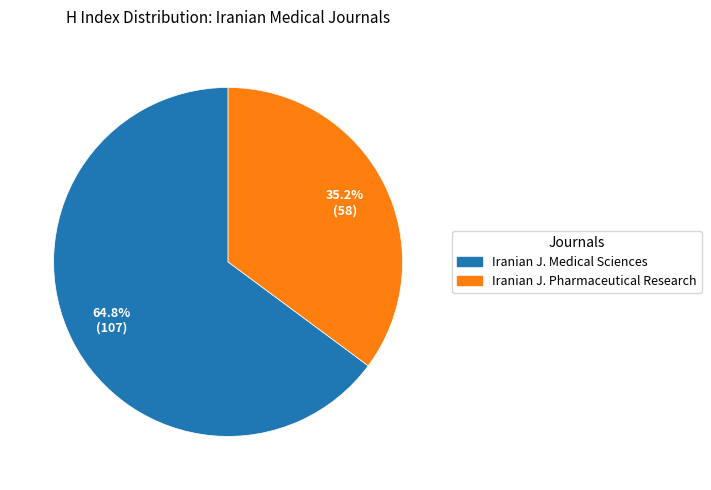

What is the ratio of the value at Iranian J. Medical Sciences to the value at Iranian J. Pharmaceutical Research?

1.8